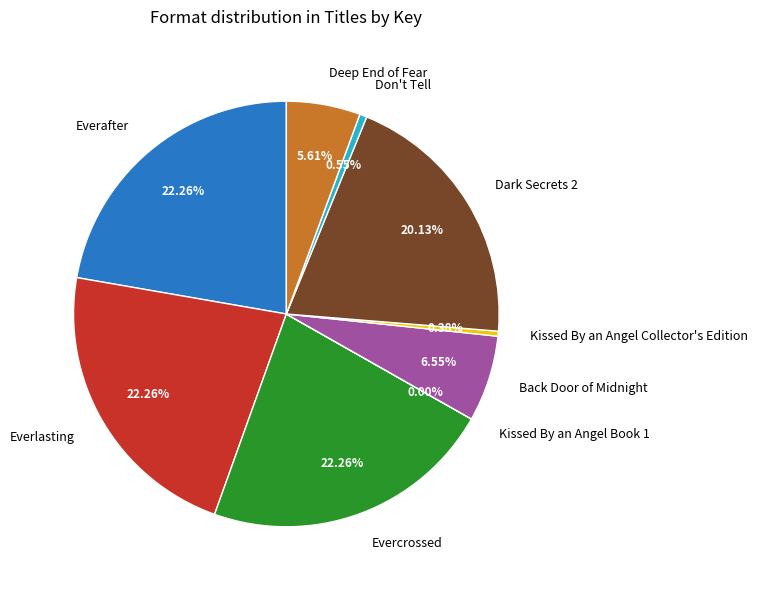

Does Dark Secrets 2 account for over 50% of the chart?

No